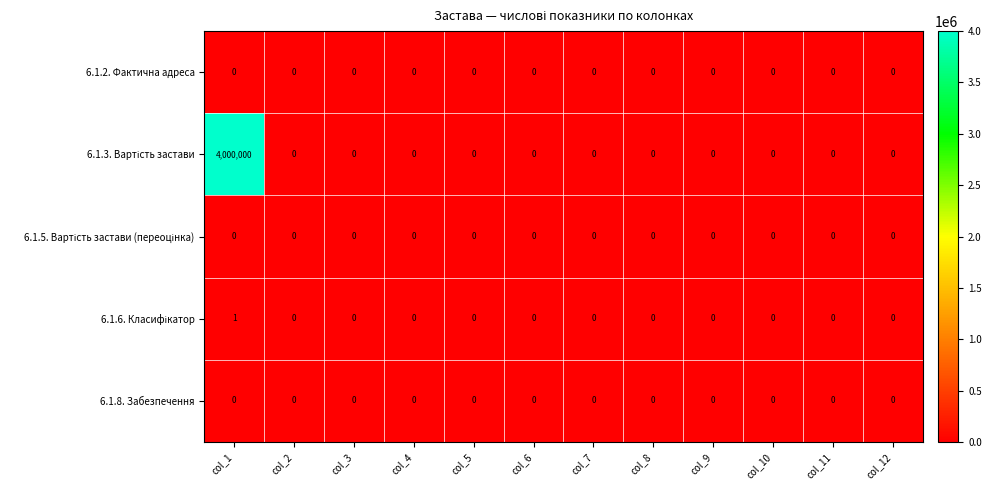

At which category does the chart reach its peak across all series?

col_1